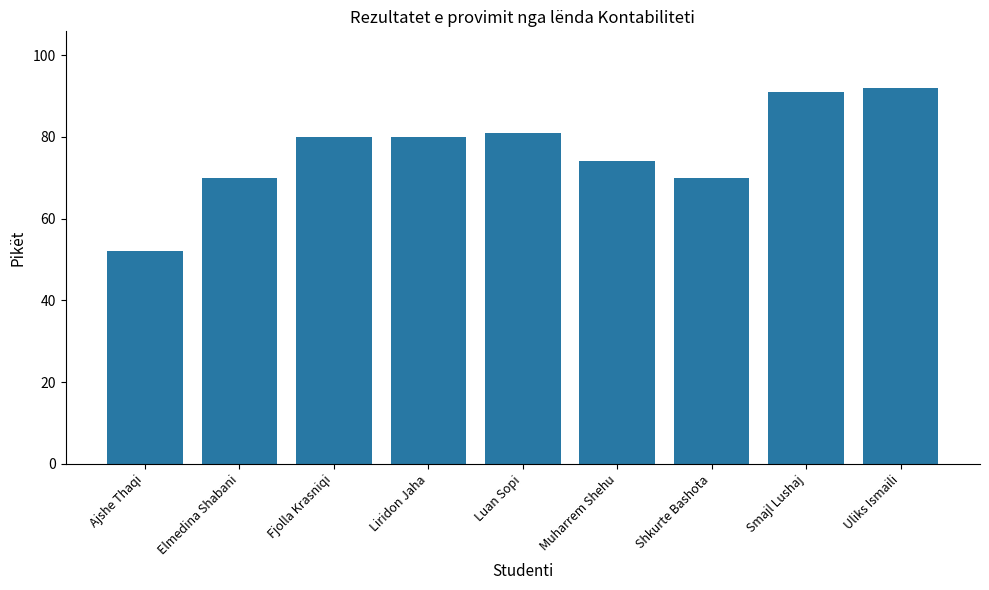

What is the label of the 4th bar from the left?

Liridon Jaha